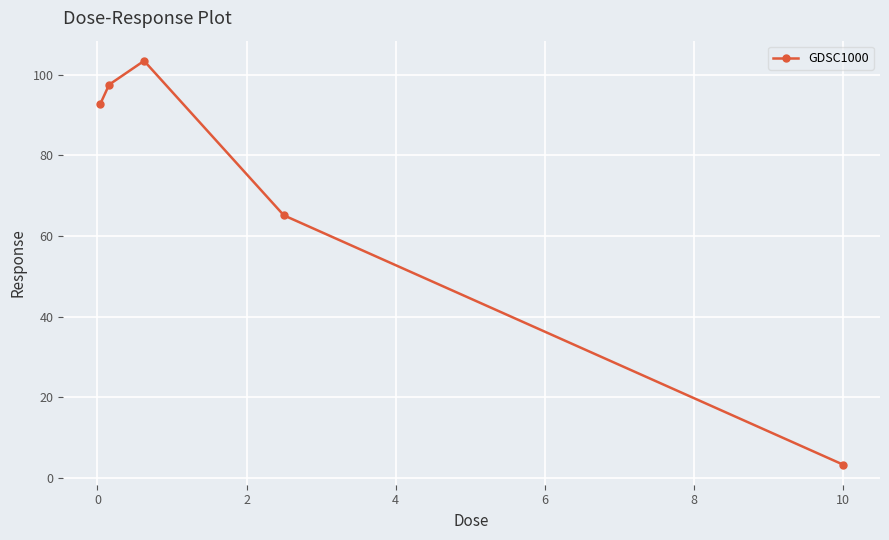

What is the value of the 2nd point from the left?

97.6